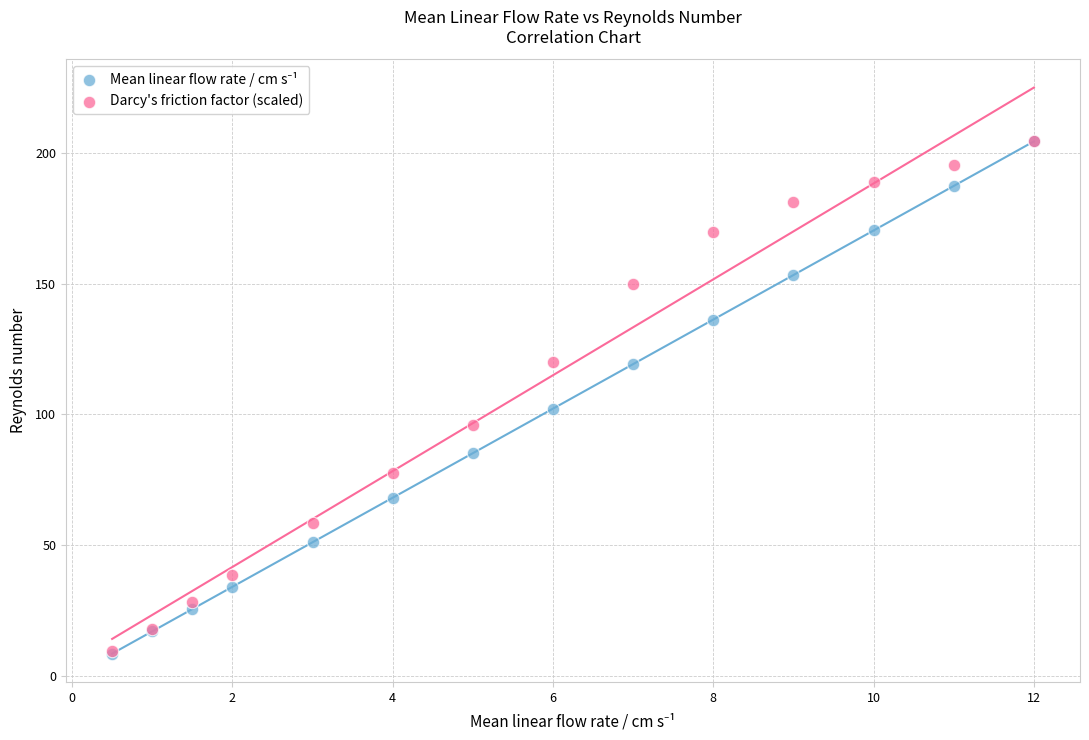

In the Darcy's friction factor (scaled) series, what Y value is closest to 106?

96.0